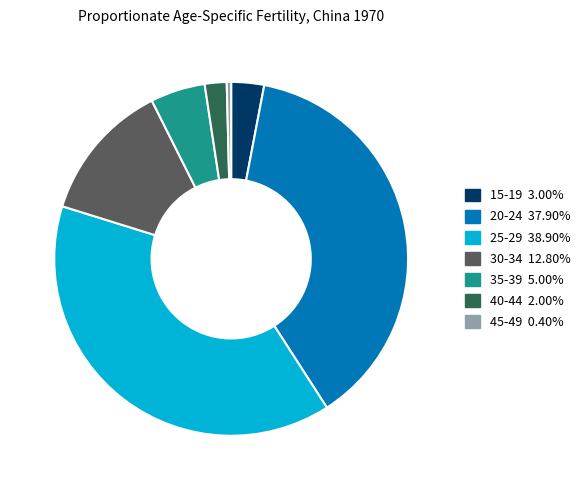

Is there a majority slice in this chart?

No